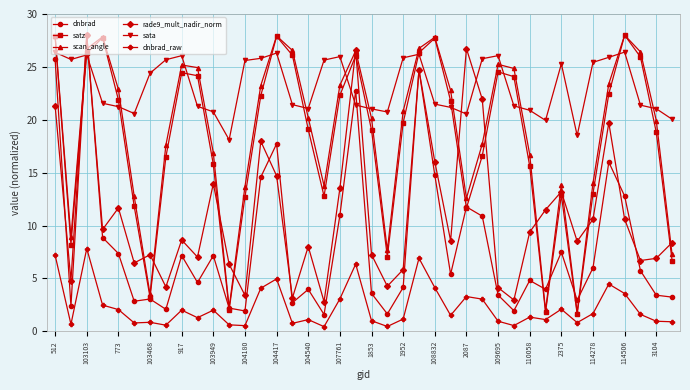

Count the number of categories in the chart.

40